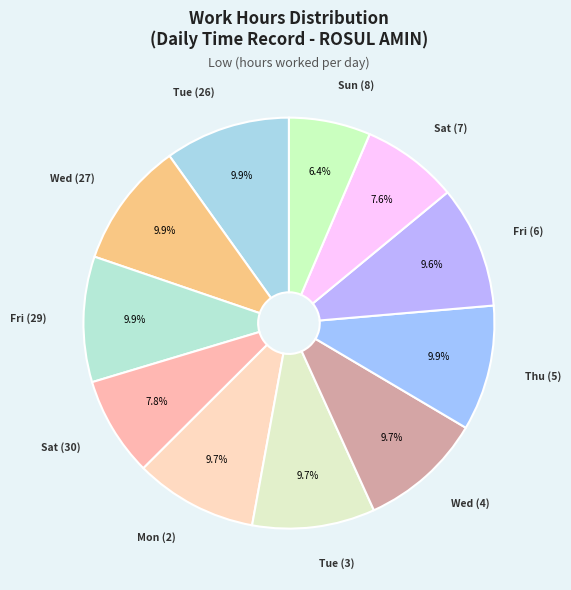

How many segments does this pie chart have?

11